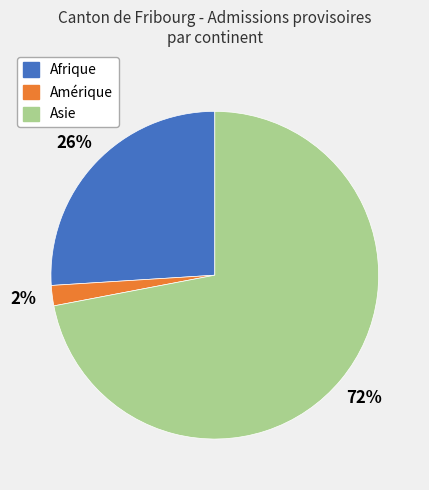

To the nearest percent, what is the average slice percentage?

33%